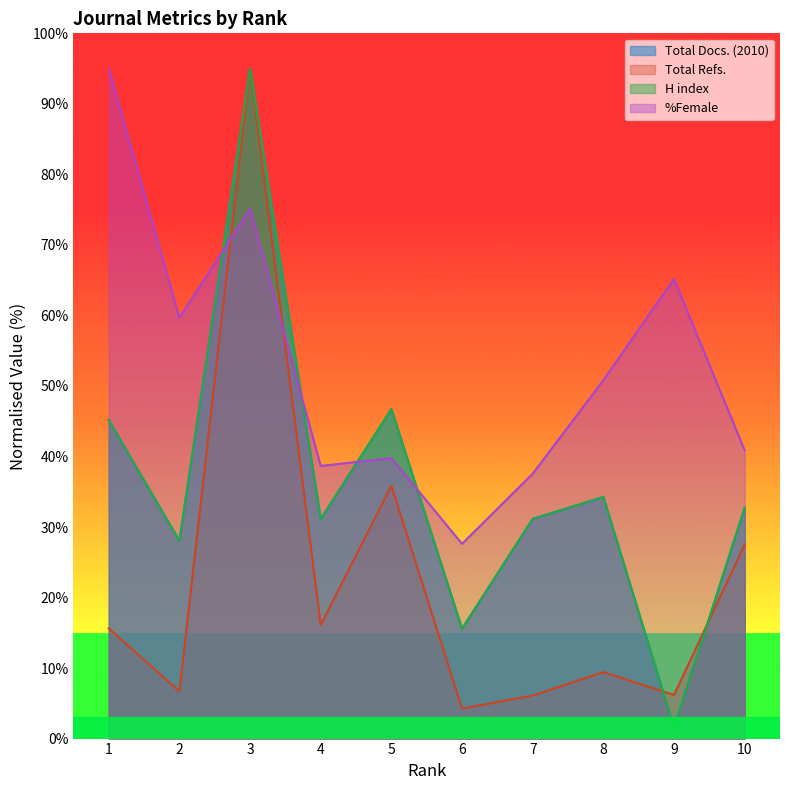

Which category has the highest value in the %Female series?

1